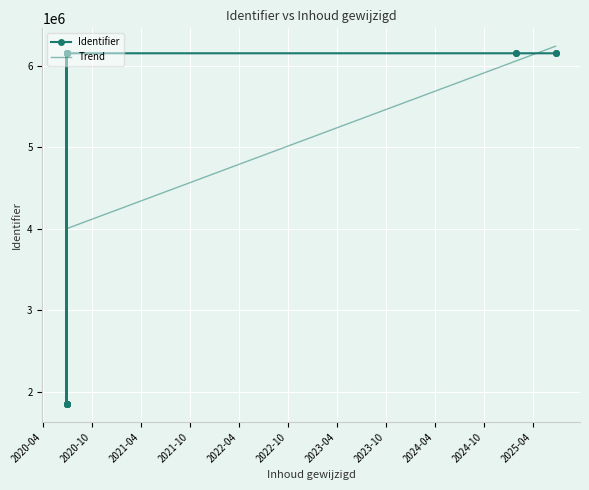

How many data points are less than 6150853?

7